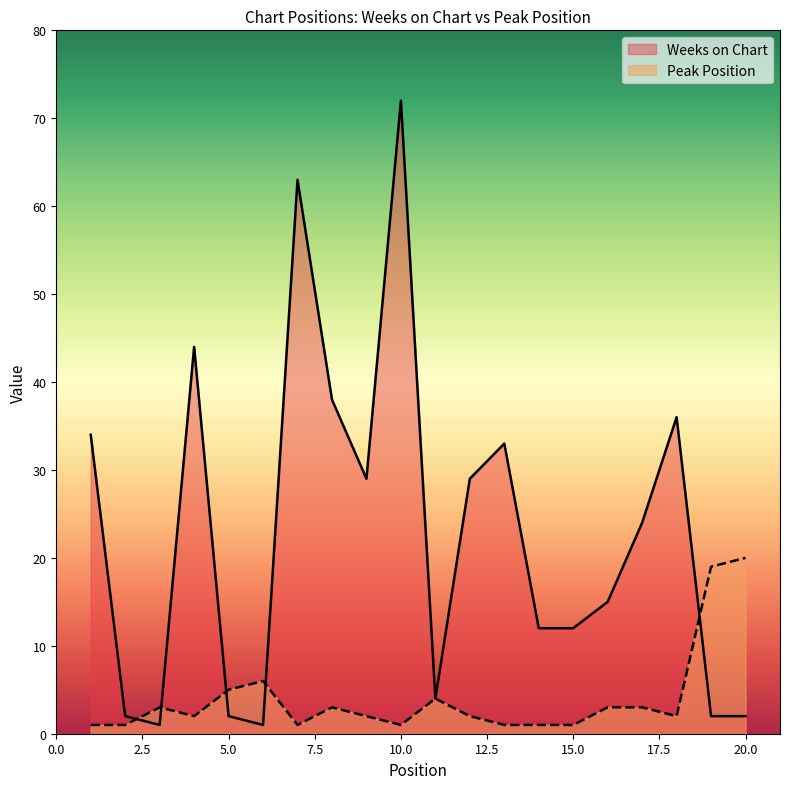

What is the value of the Peak Position point at the 20th from the left?

20